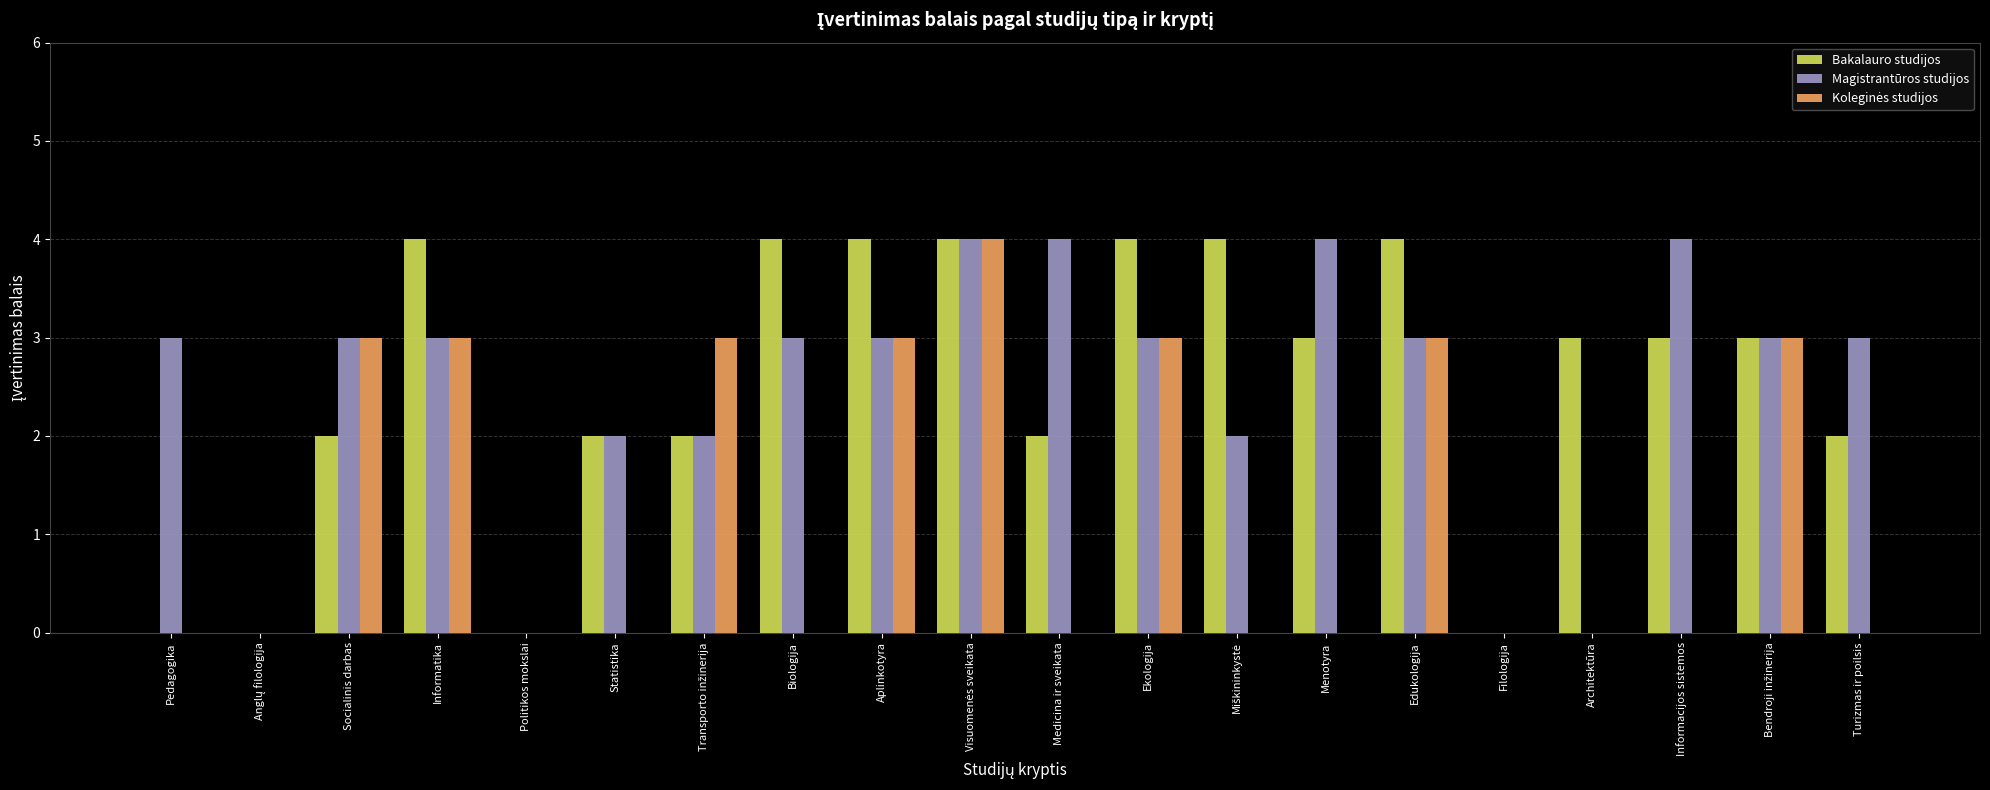

What is the sum of all Magistrantūros studijos values?

49